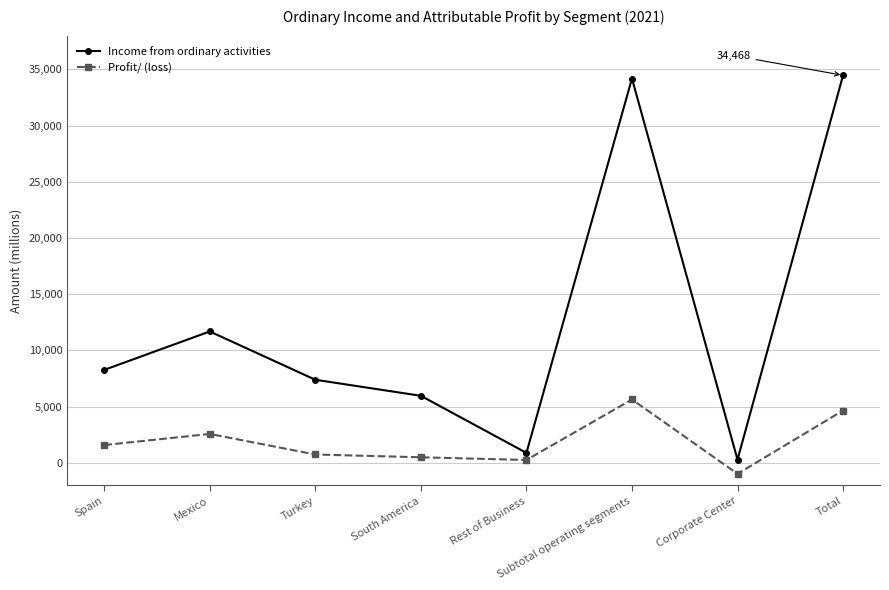

What is the label of the 3rd point from the right?

Subtotal operating segments